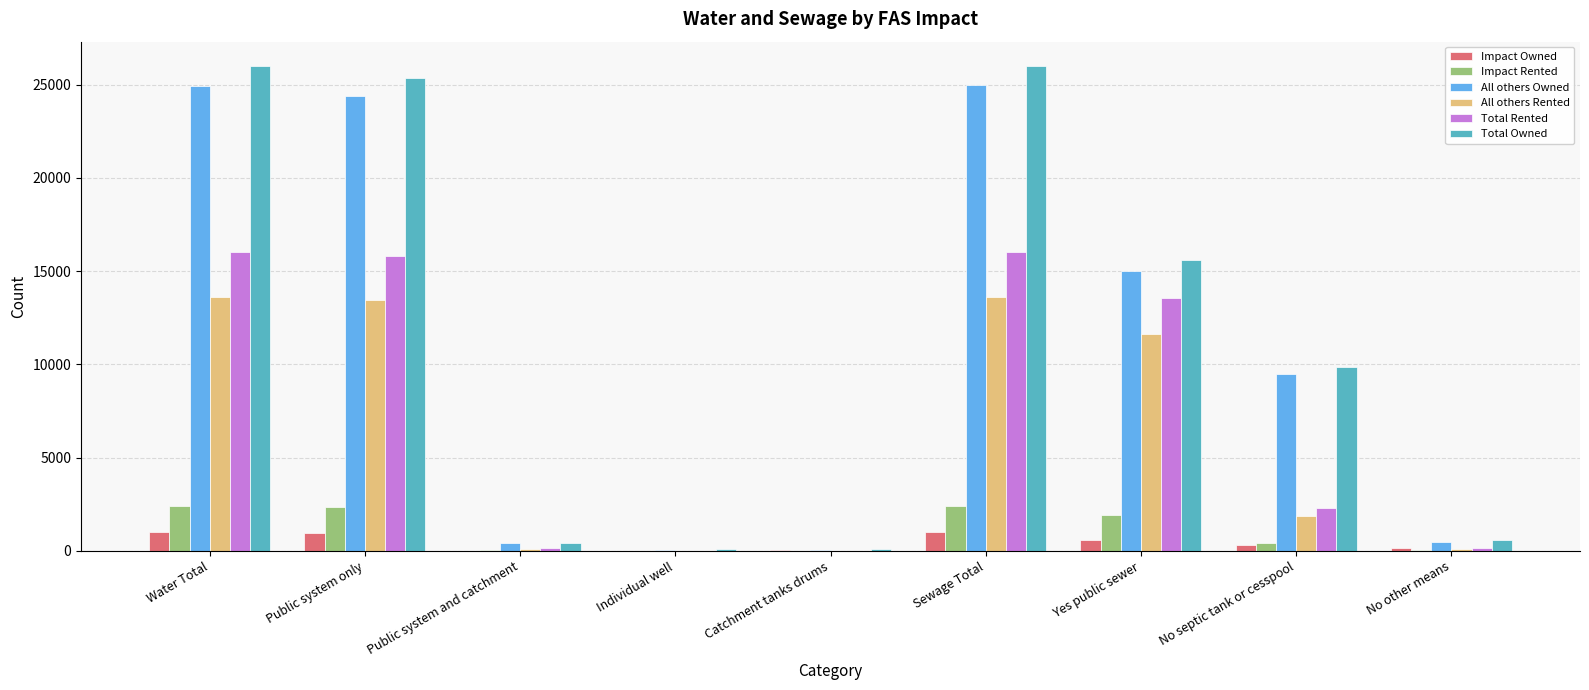

Count the number of categories in the chart.

9